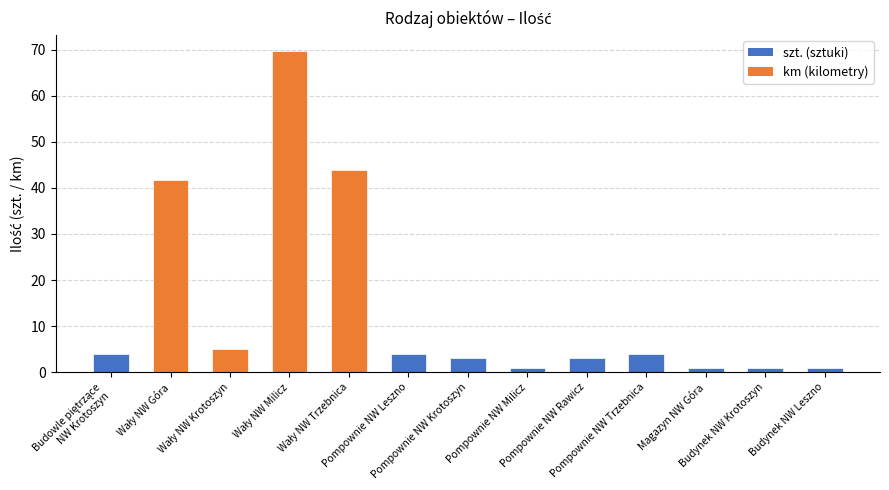

What is the greatest value displayed?

69.7